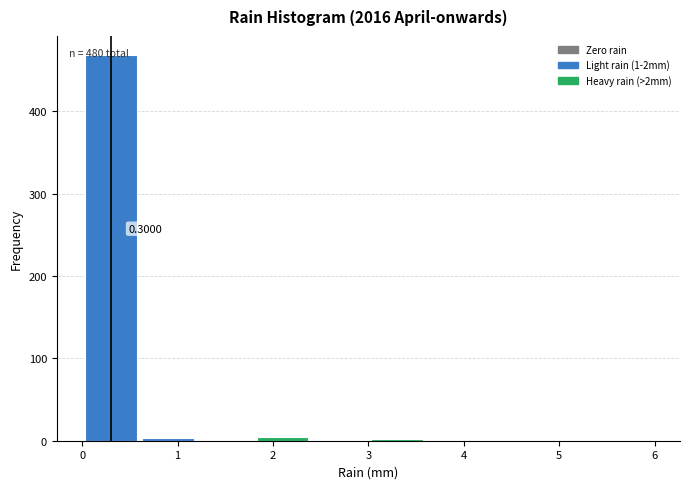

Over which range of the x-axis is the bar tallest?

0.0 to 0.6